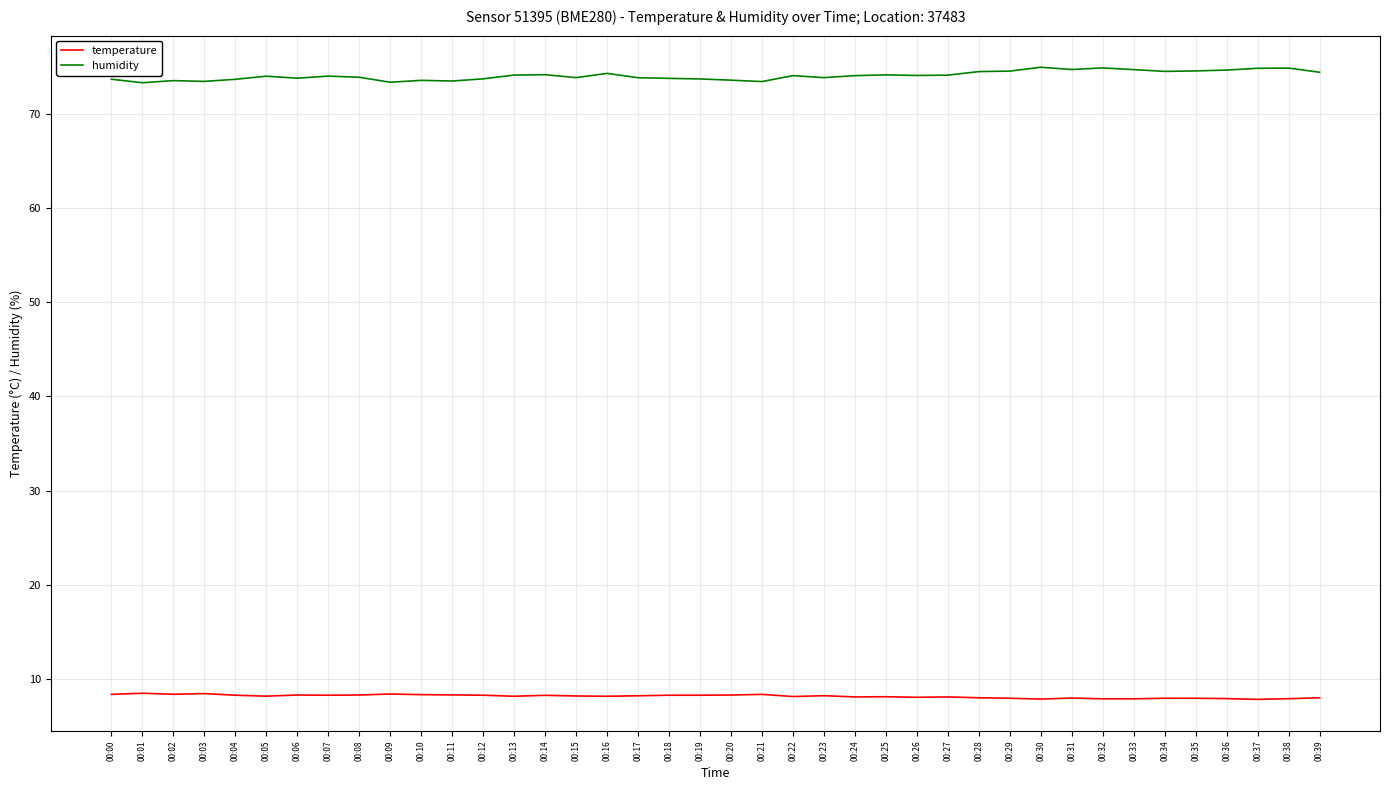

True or false: humidity and temperature intersect in this chart.

False